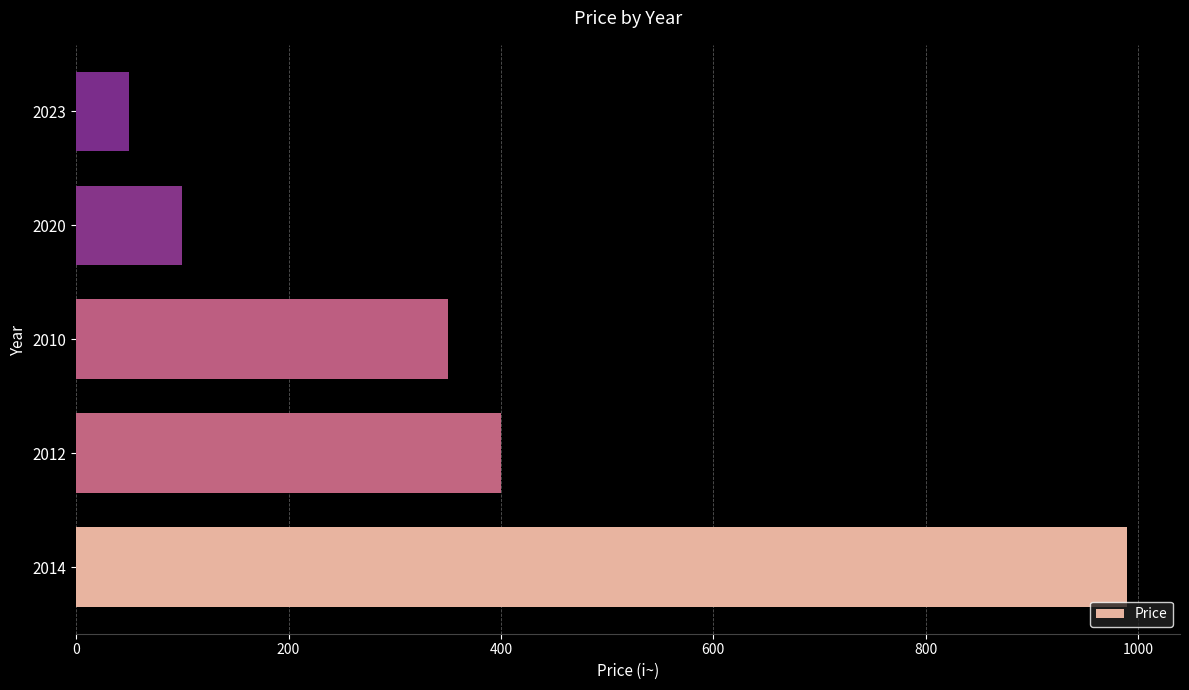

Reading bottom to top, transcribe all the data shown in this chart.

2014=990	2012=400	2010=350	2020=100	2023=50